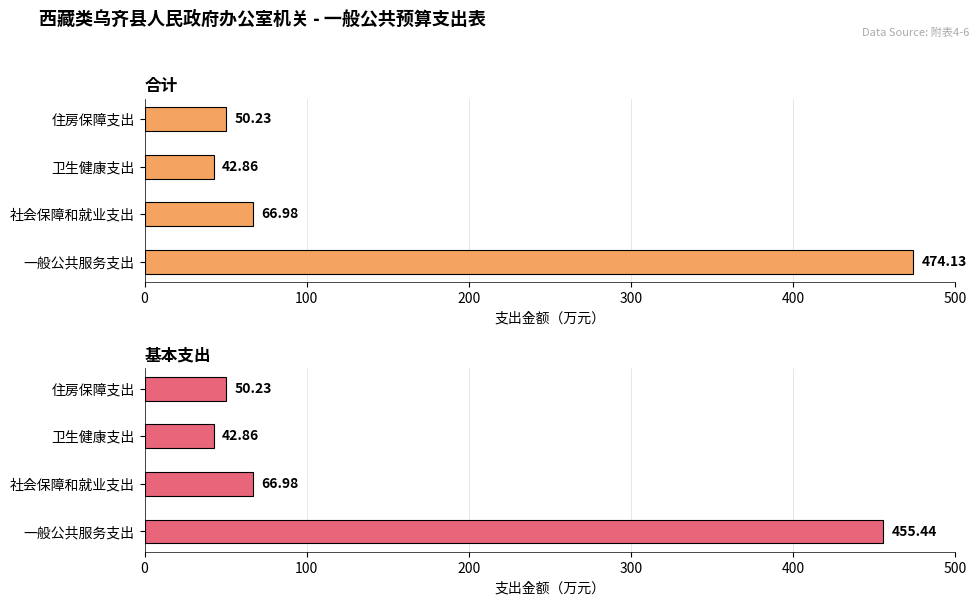

List the series in order of their overall mean, highest first.

合计, 基本支出